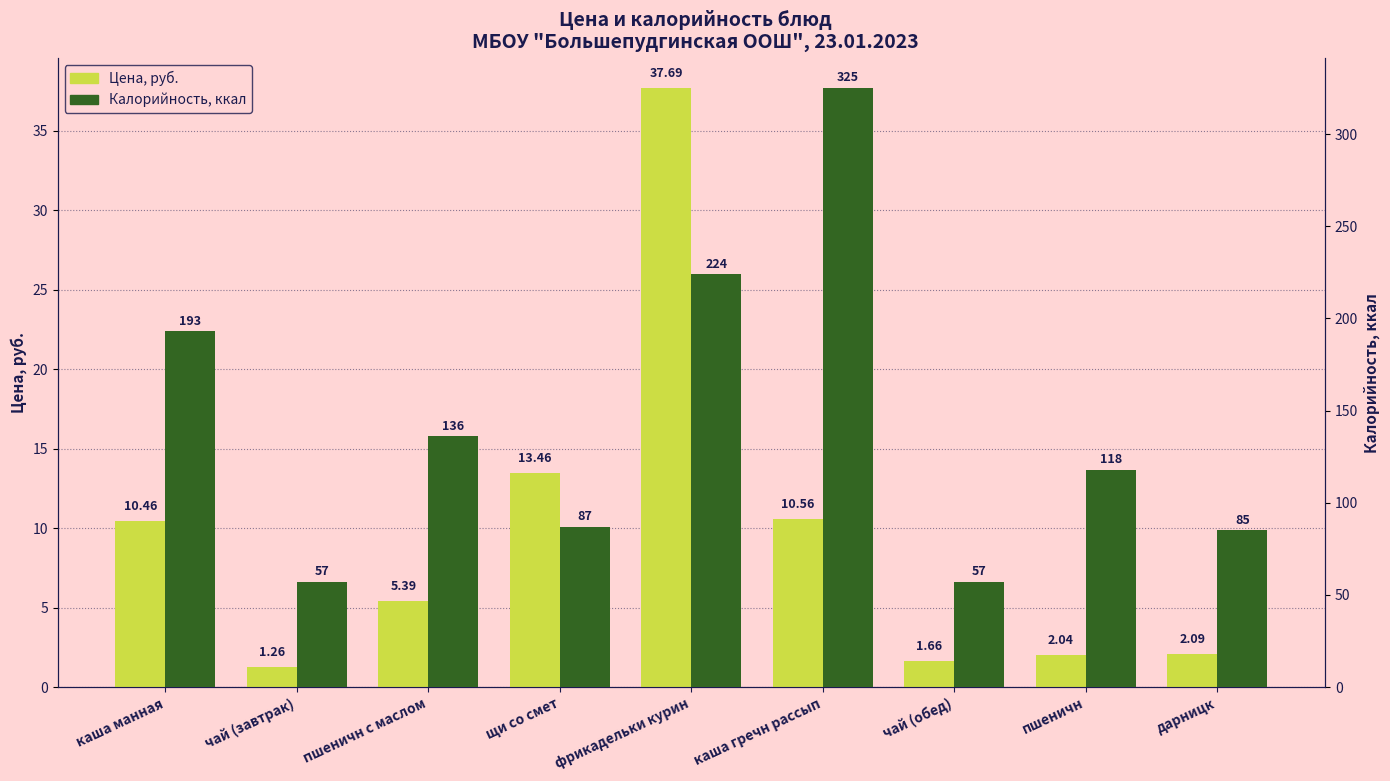

What is the maximum value for Цена, руб.?

37.7